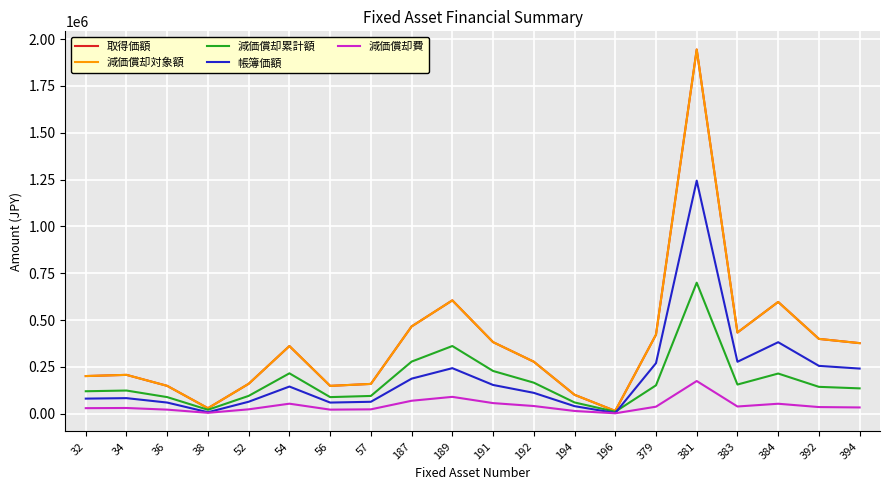

List the series in order of their peak value, highest first.

取得価額, 減価償却対象額, 帳簿価額, 減価償却累計額, 減価償却費